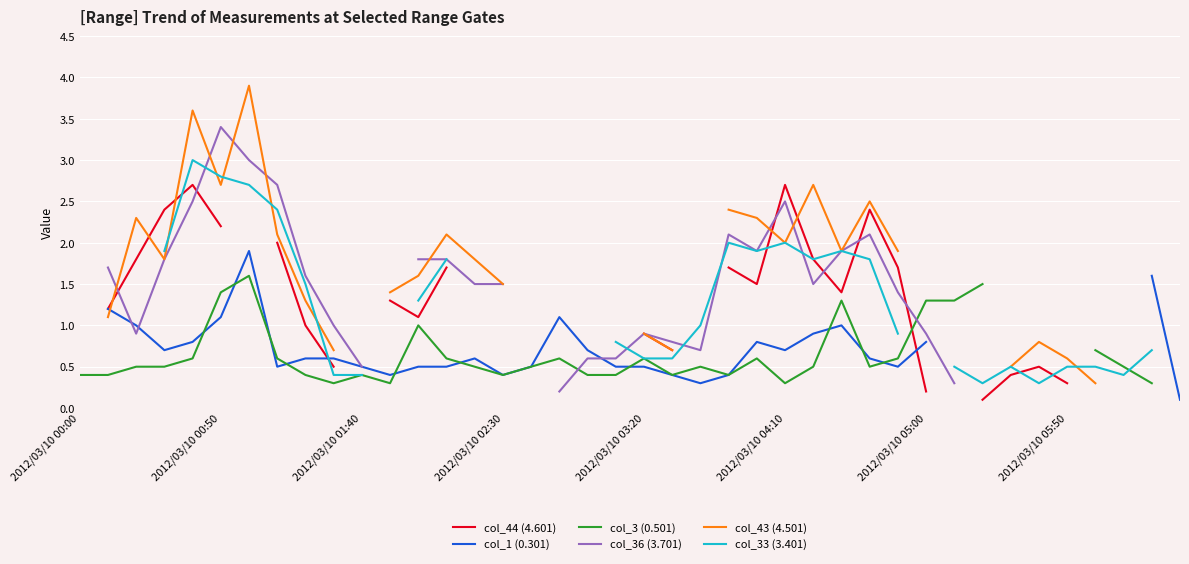

How many lines are shown in the chart?

6